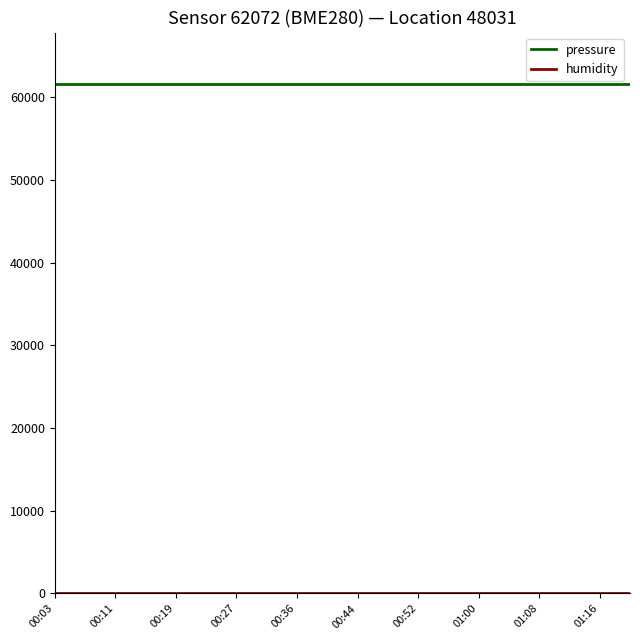

What is the lowest value of the pressure series?

61634.4